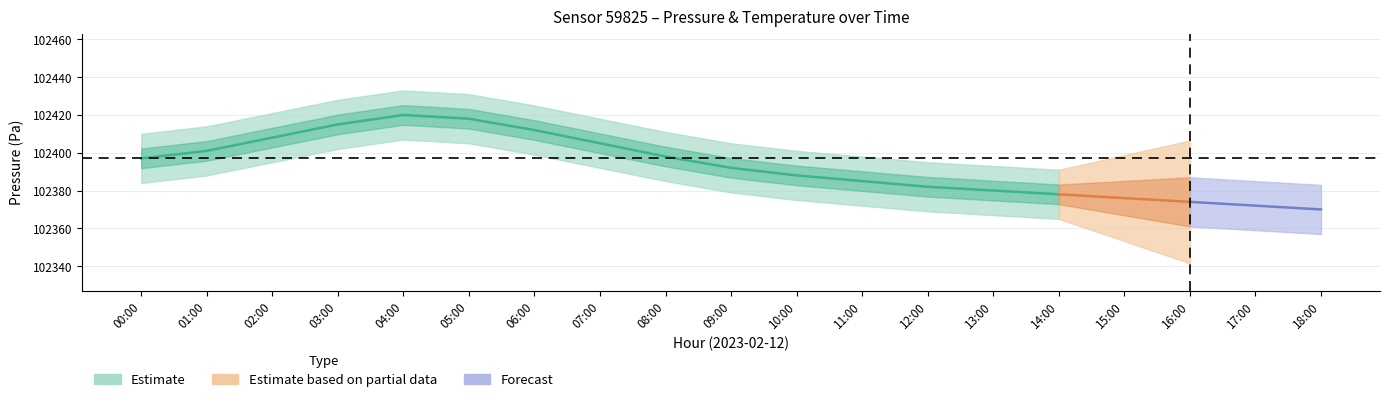

How many data points does each series have?

19